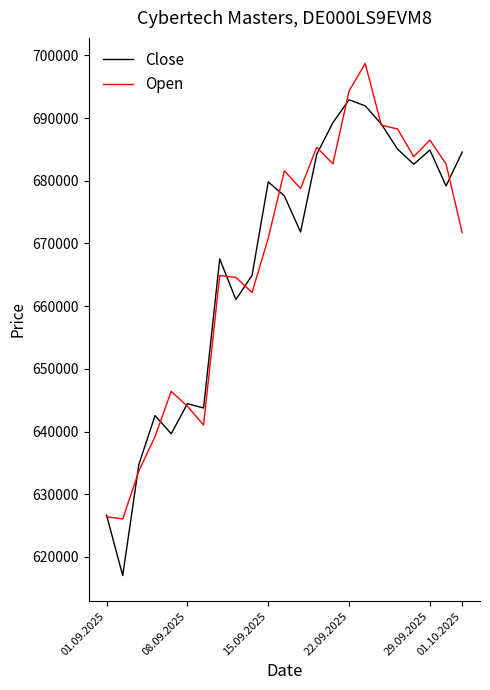

What is the average value of the Open series?

667071